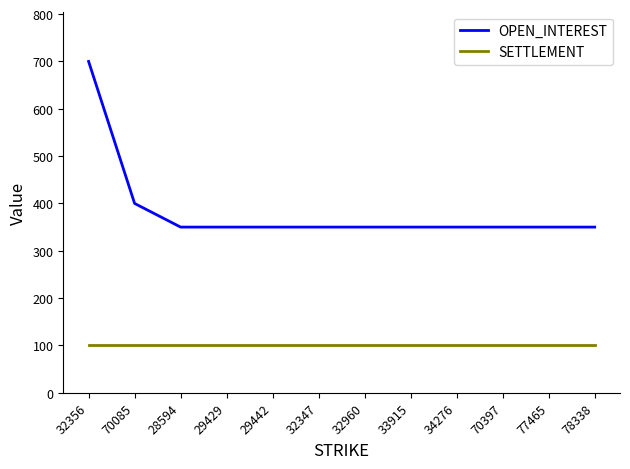

Which series has the largest total across all categories?

OPEN_INTEREST